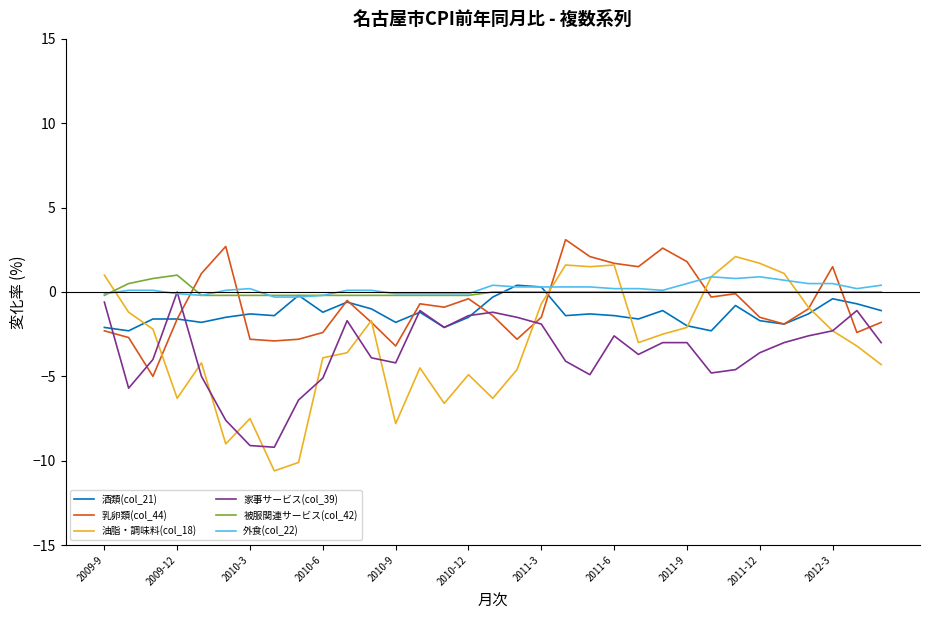

What is the maximum value shown in the chart?

3.1